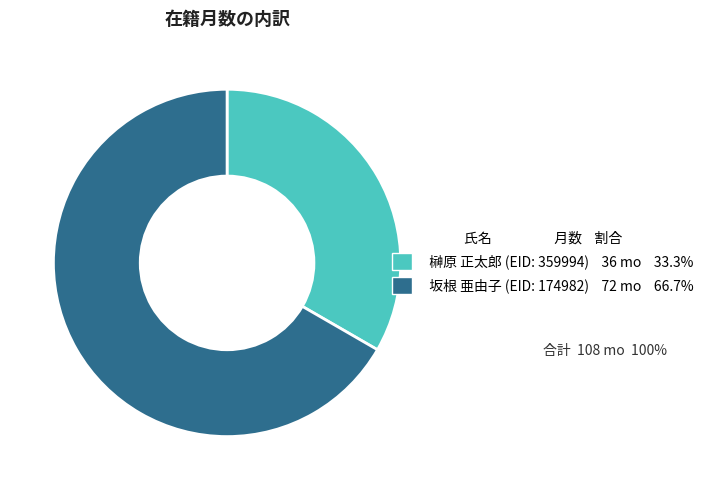

Between 坂根 亜由子 (EID: 174982) and 榊原 正太郎 (EID: 359994), which is larger?

坂根 亜由子 (EID: 174982)